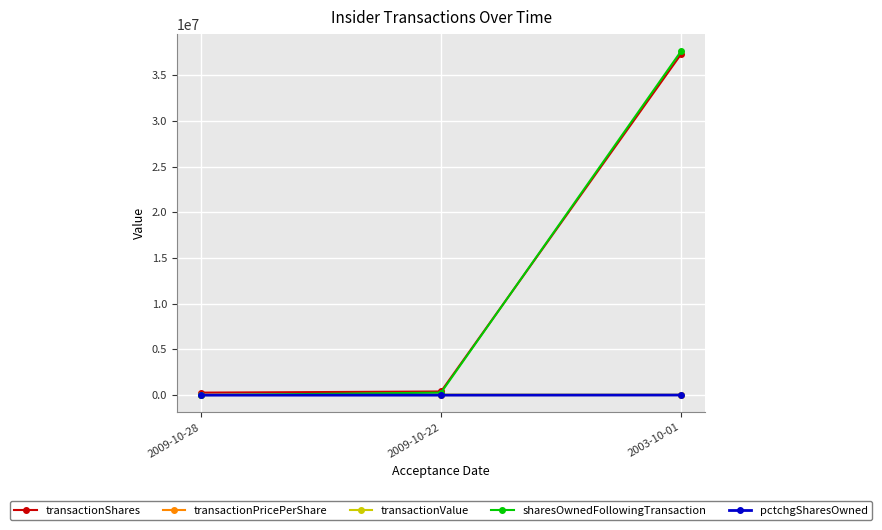

What is the average value of the transactionShares series?

12658000.0